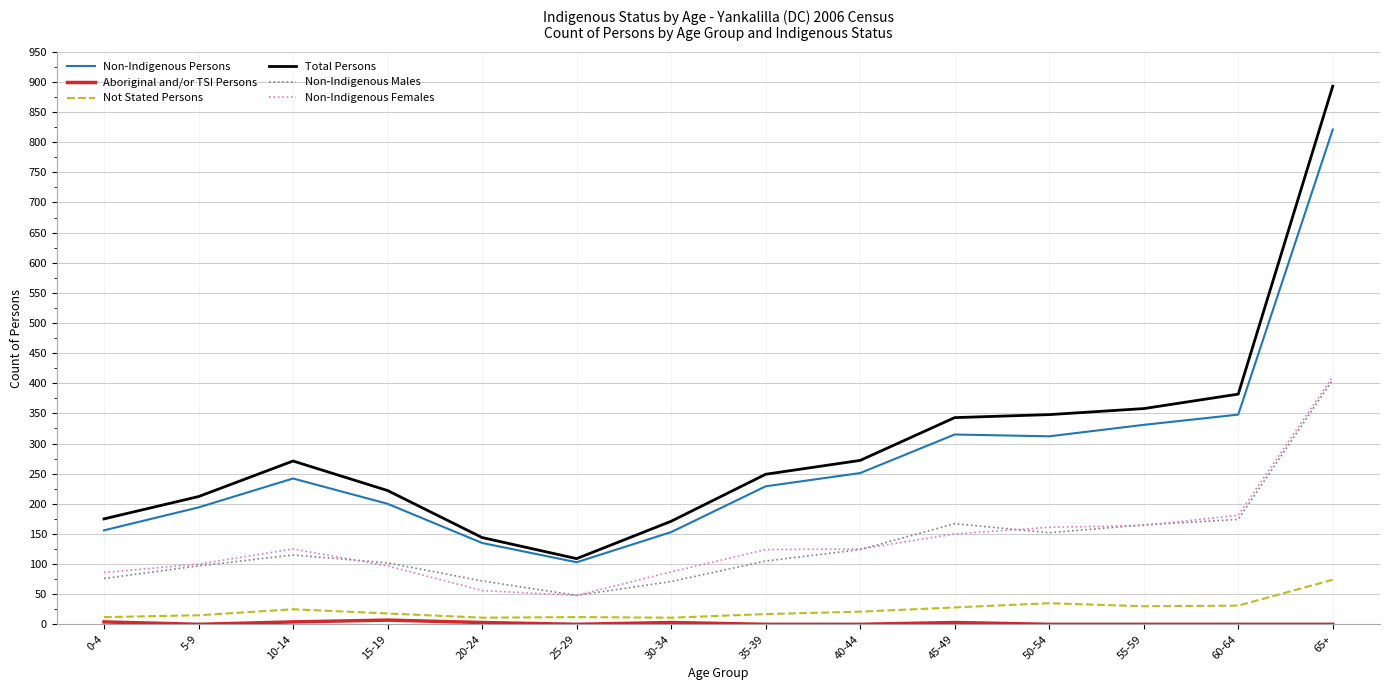

True or false: Non-Indigenous Males and Total Persons intersect in this chart.

False